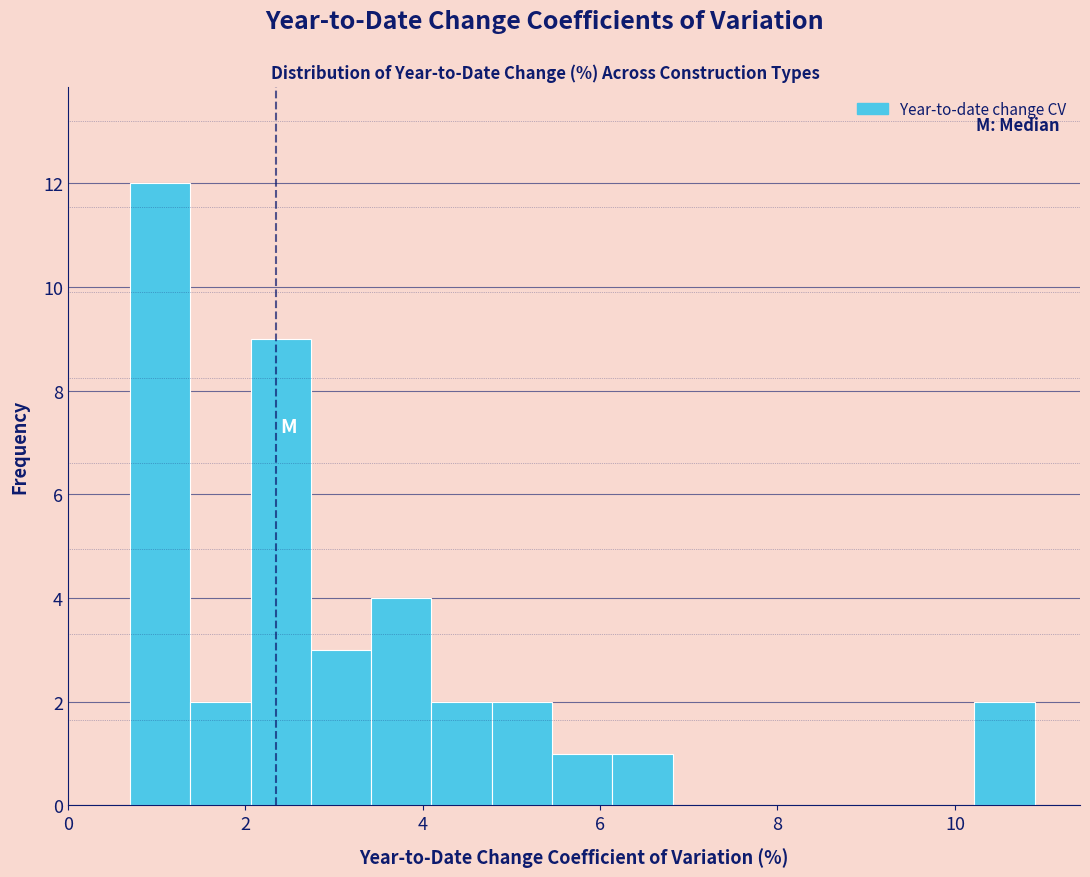

Read against the x-axis, roughly where is the centre of the tallest bar?

1.0